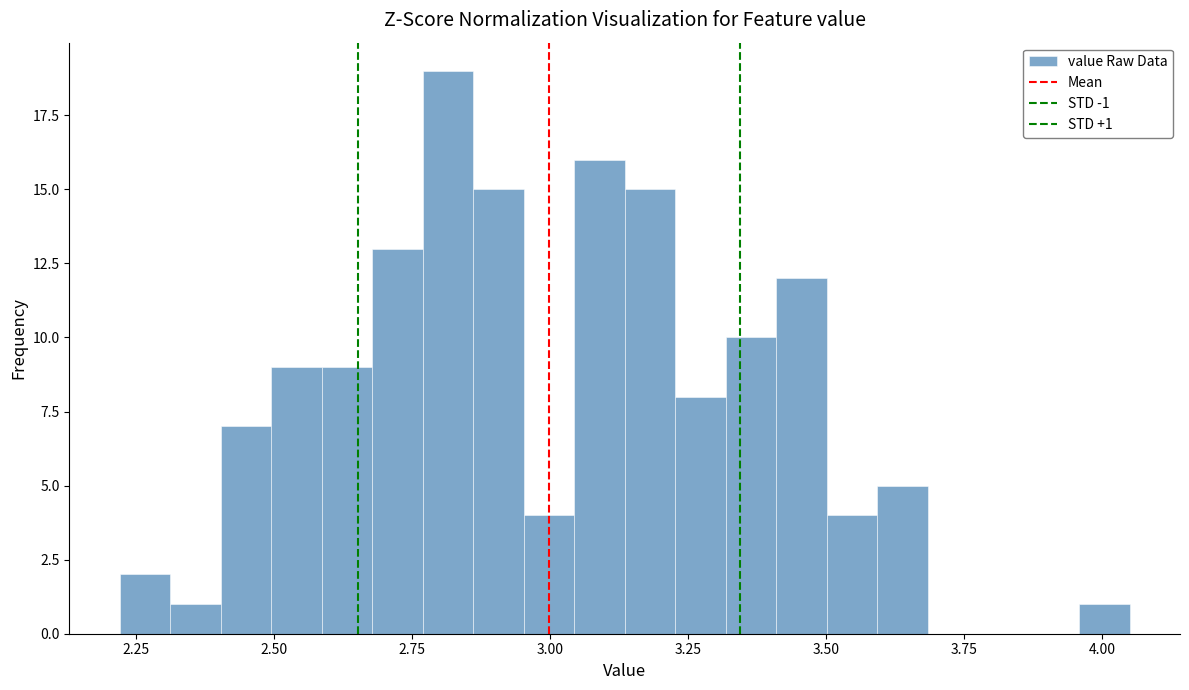

Read against the x-axis, roughly where is the centre of the tallest bar?

2.80